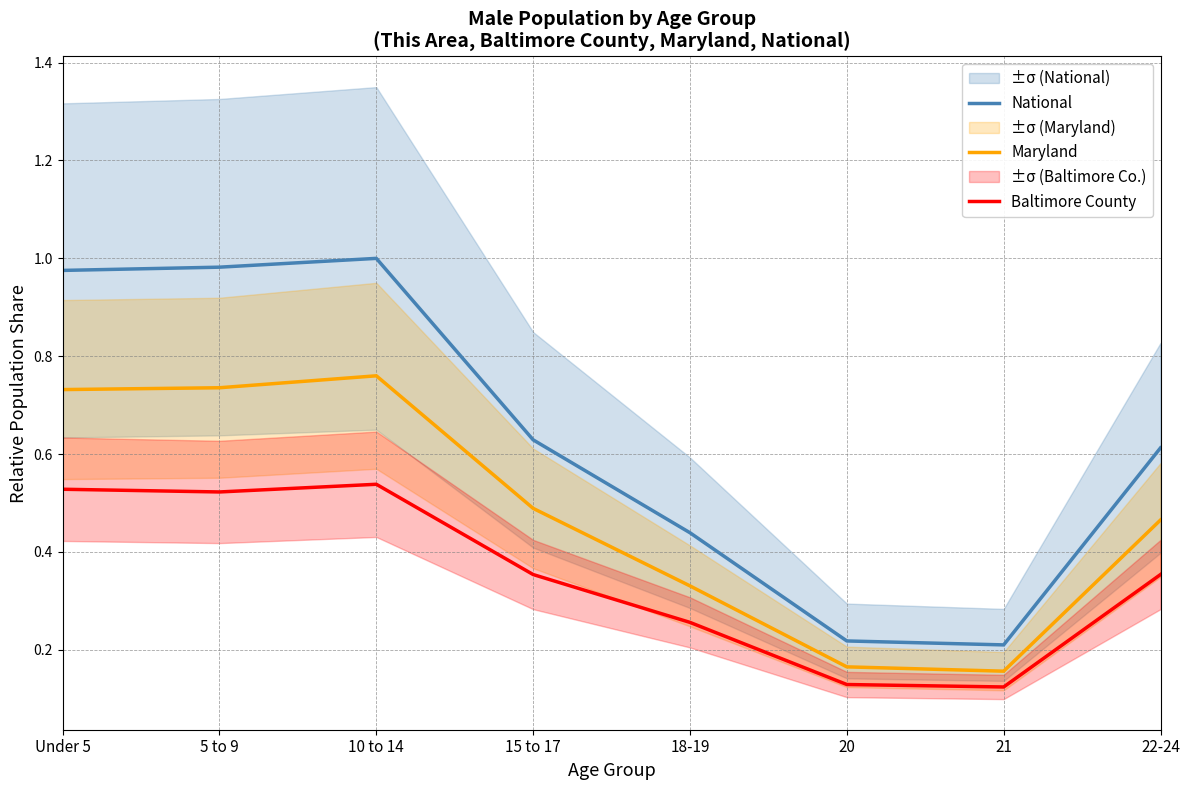

Rank the series by their maximum value, from lowest to highest.

Baltimore County, Maryland, National